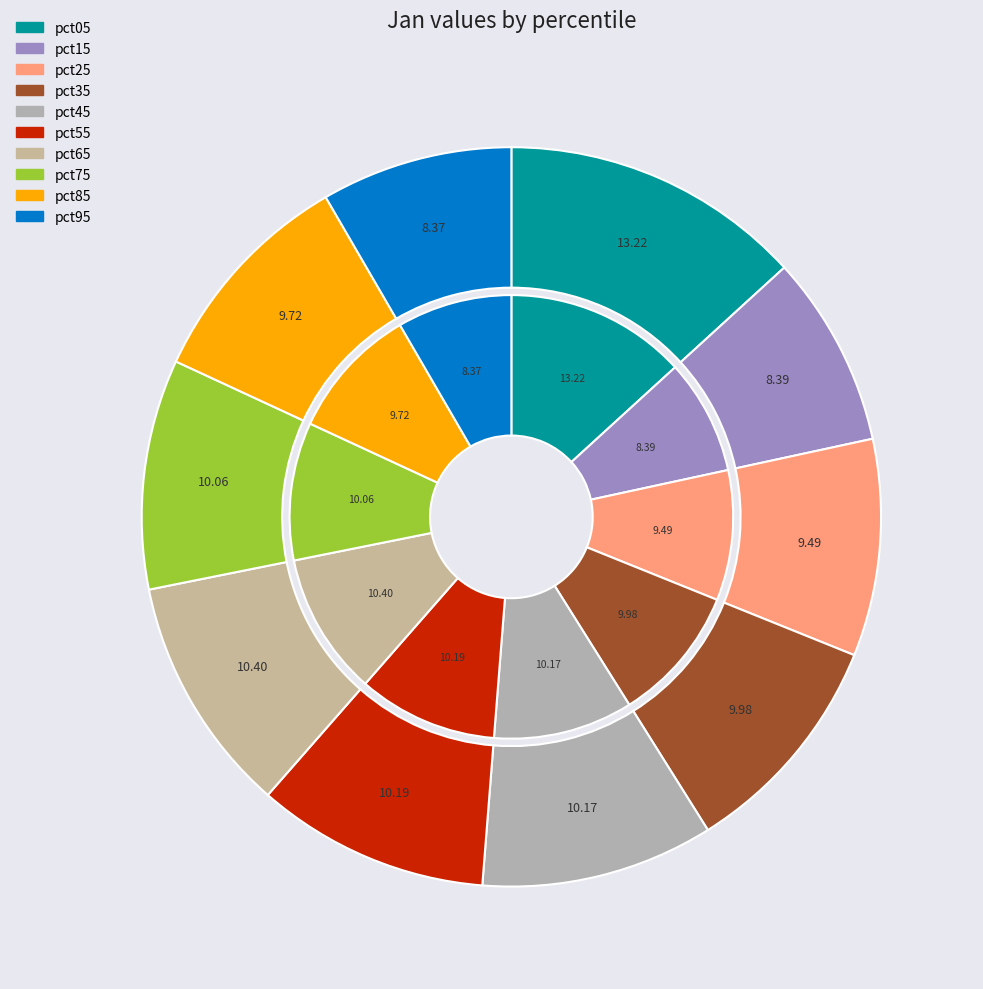

Rank the categories by value from lowest to highest.

pct95, pct15, pct25, pct85, pct35, pct75, pct45, pct55, pct65, pct05